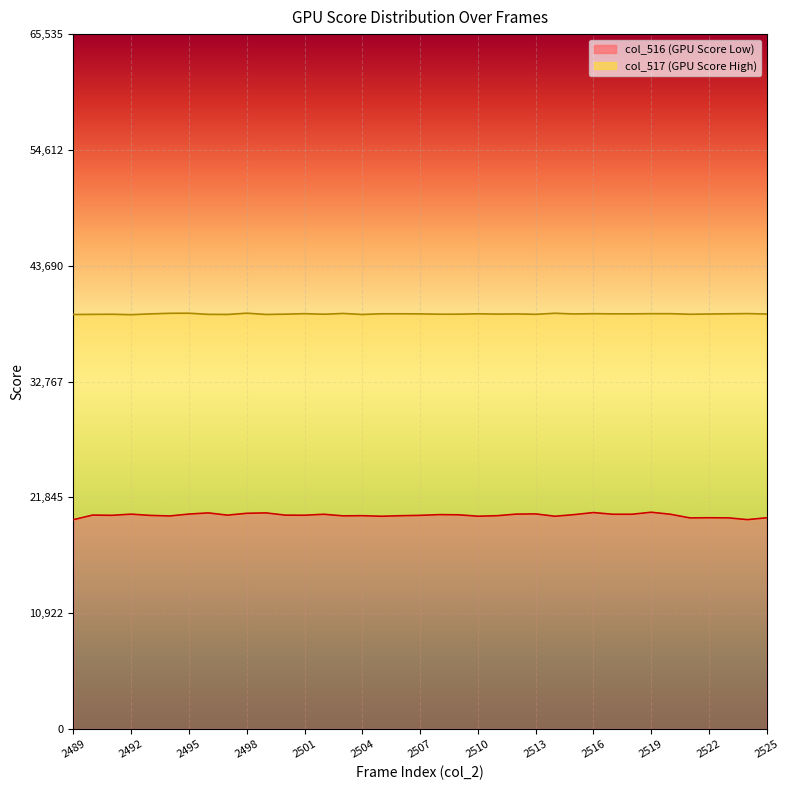

True or false: col_516 and col_517 intersect in this chart.

False